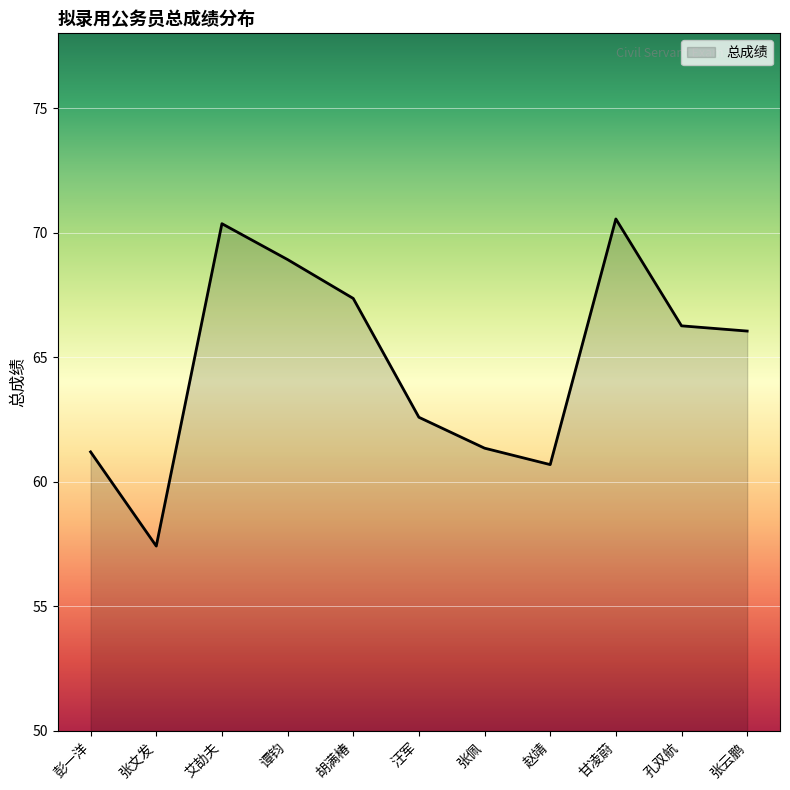

Which category has the lowest value across all series?

张文发